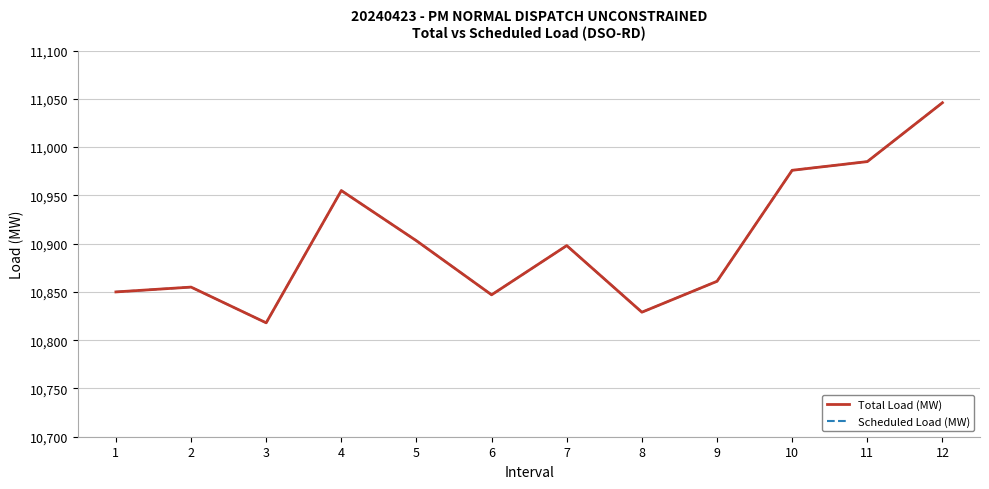

Does the chart display data point markers on the line(s)?

No